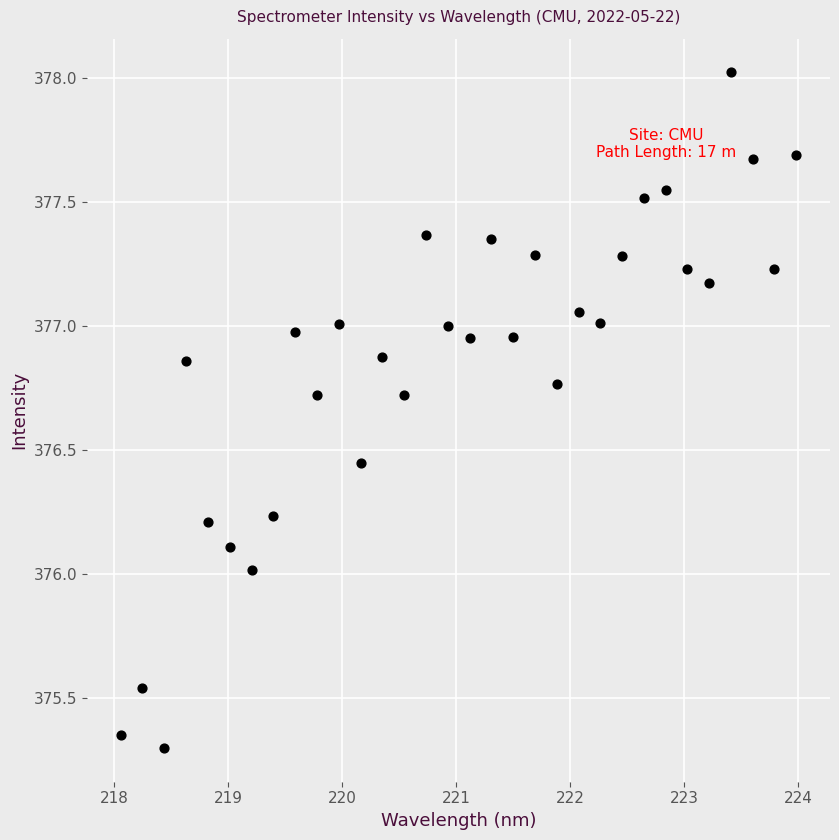

What is the range of Y values (max minus min)?

2.7